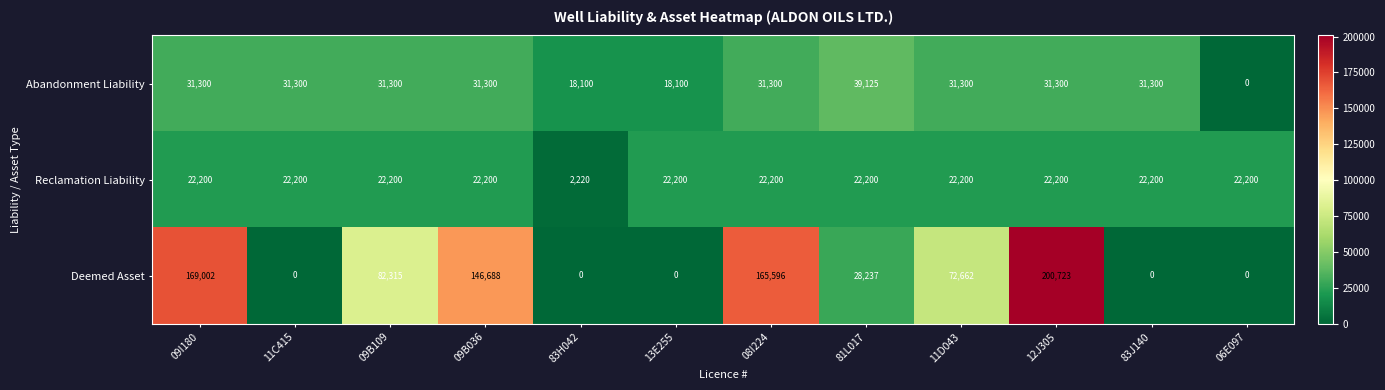

Which series changed the most between 12J305 and 06E097?

Deemed Asset